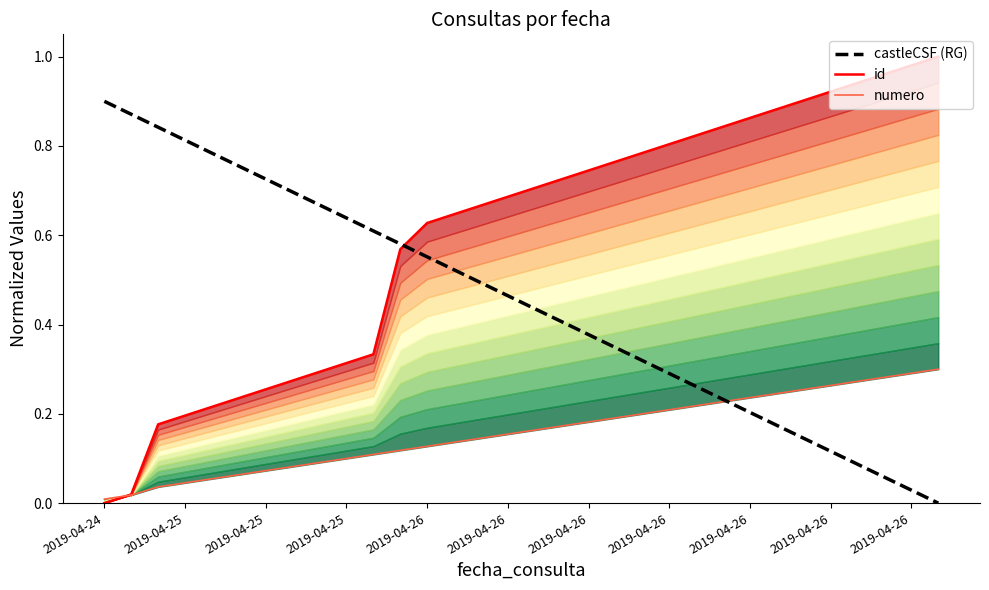

Which series ends up on top after the final intersection of id and numero?

id